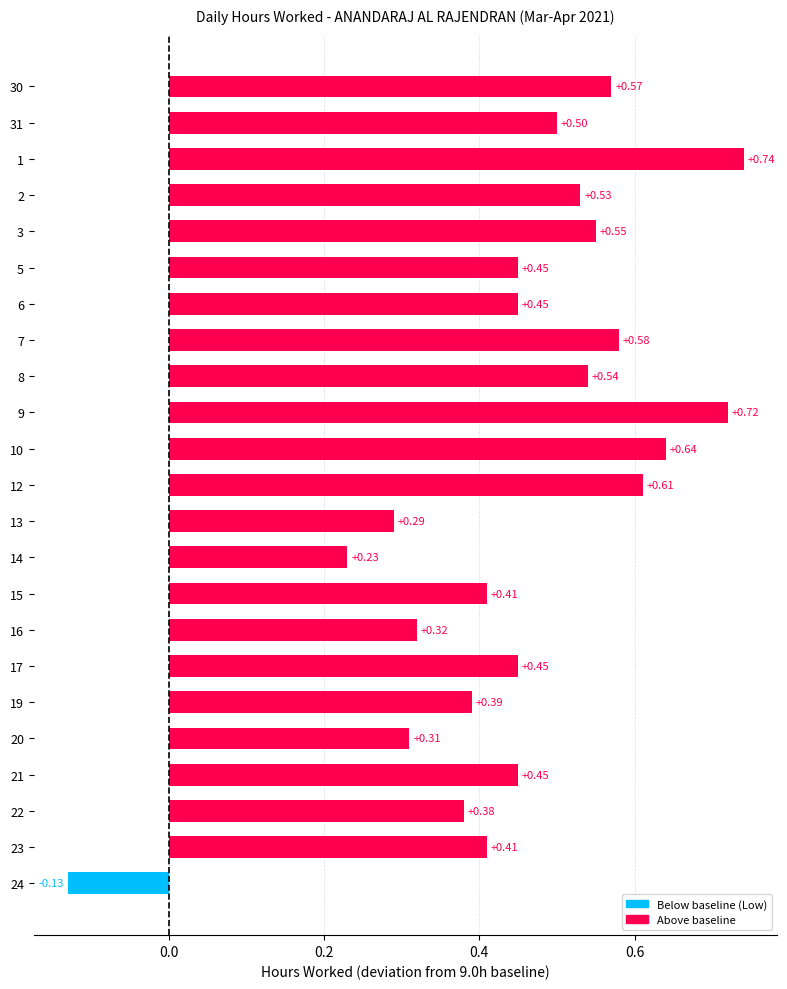

What is the difference between the maximum and minimum values?

0.9